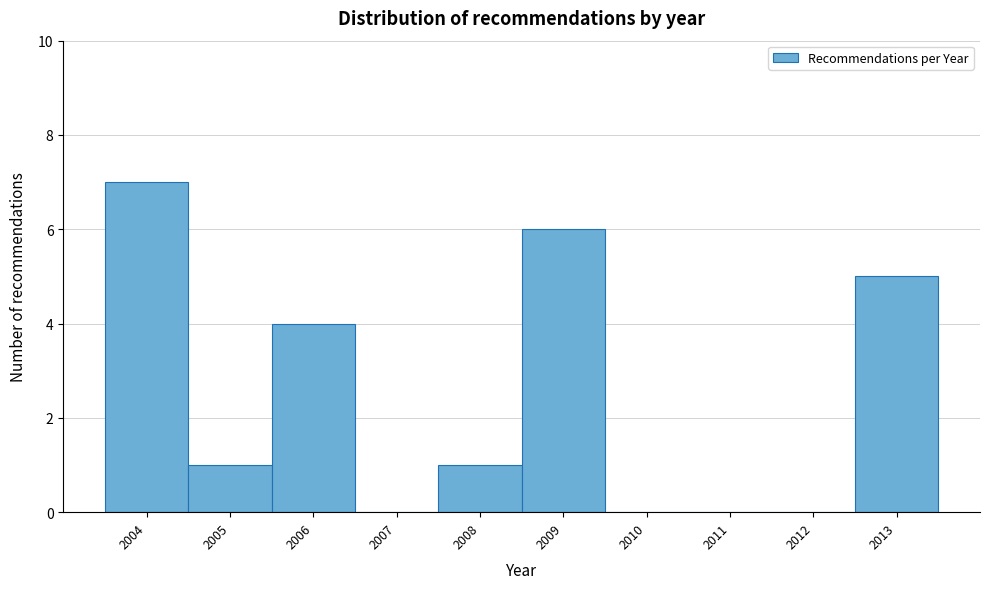

Reading right to left, list all the values displayed in this chart.

2013=5	2012=0	2011=0	2010=0	2009=6	2008=1	2007=0	2006=4	2005=1	2004=7